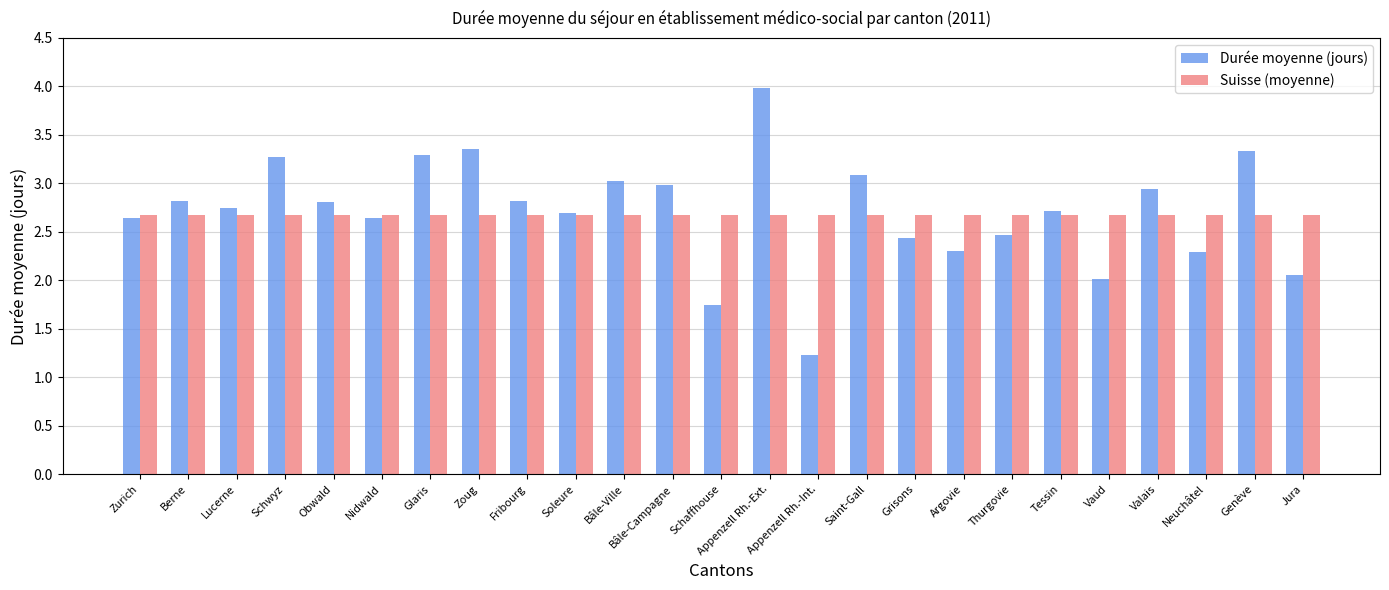

What is the approximate value of Suisse (moyenne) at Jura?

2.7